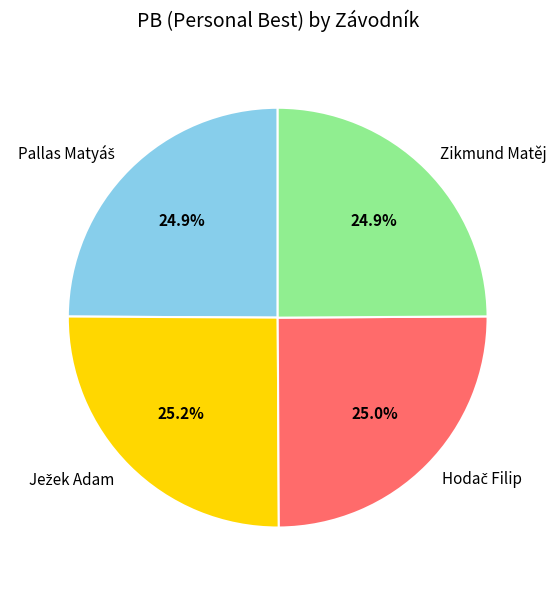

Is there any slice that represents more than half of the pie?

No